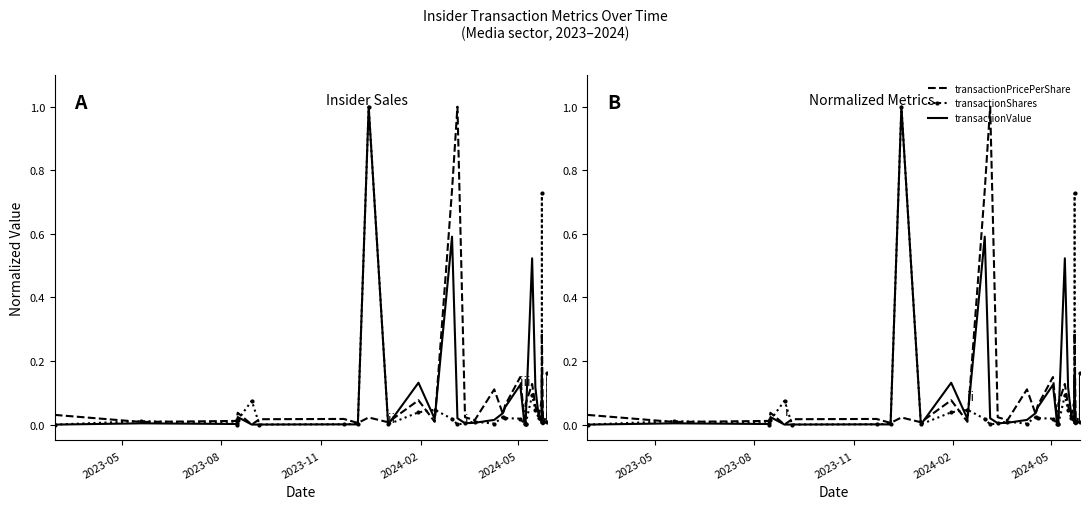

Which category has the lowest value in the transactionValue series?

2023-05